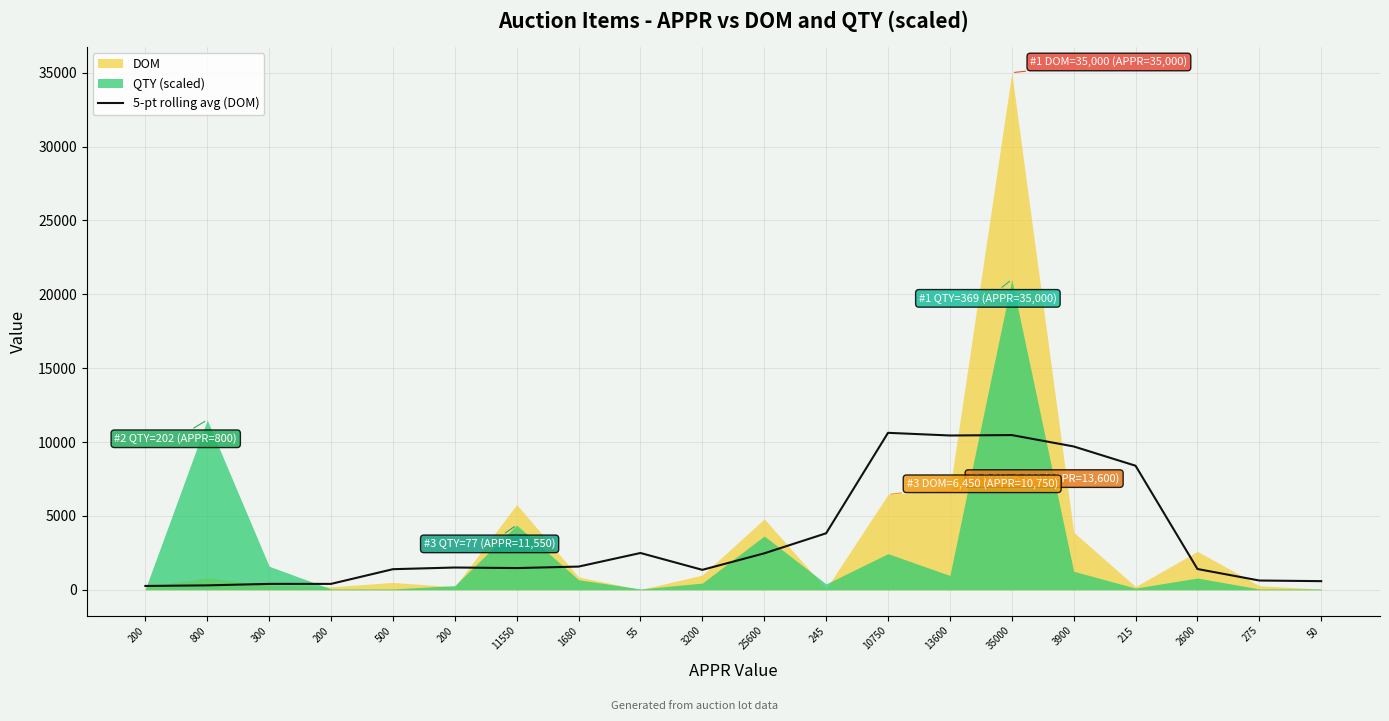

Reading left to right, what are all the values shown in this chart?

200=260	800=300	300=400	200=400	500=1395	200=1508	11550=1471	1680=1571	55=2491	3200=1351	25600=2468	245=3825	10750=10625	13600=10445	35000=10473	3900=9703	215=8398	2600=1408	275=628	50=585